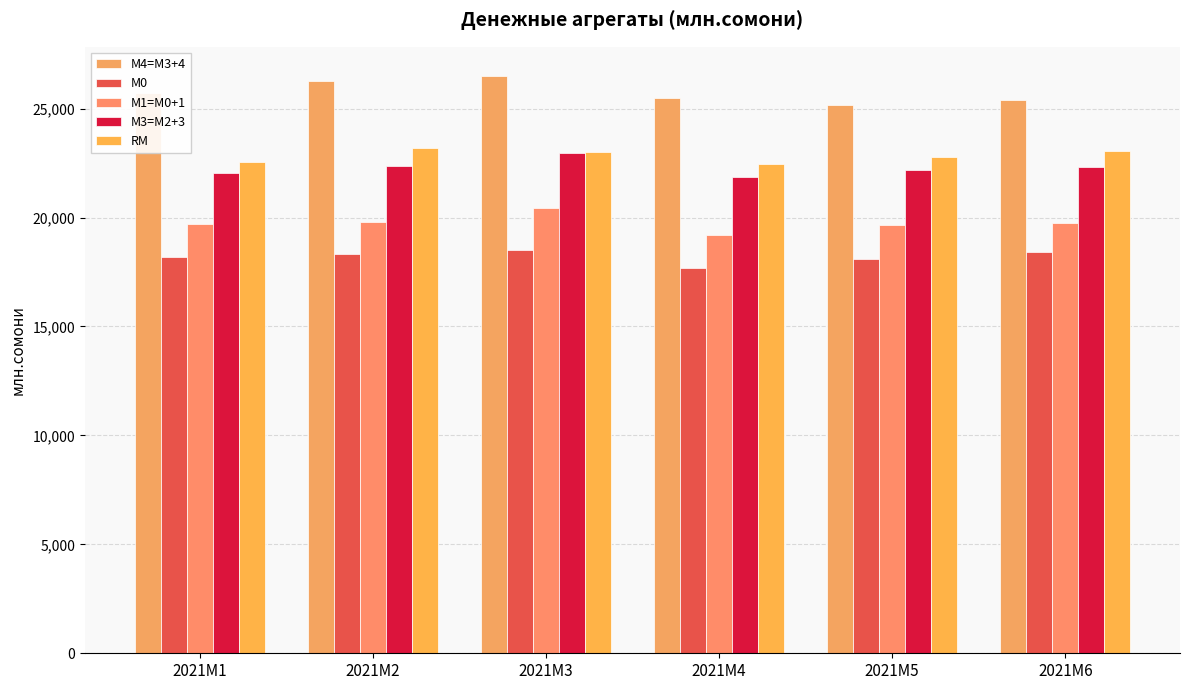

How many data points in М1=M0+1 are less than 19770?

3